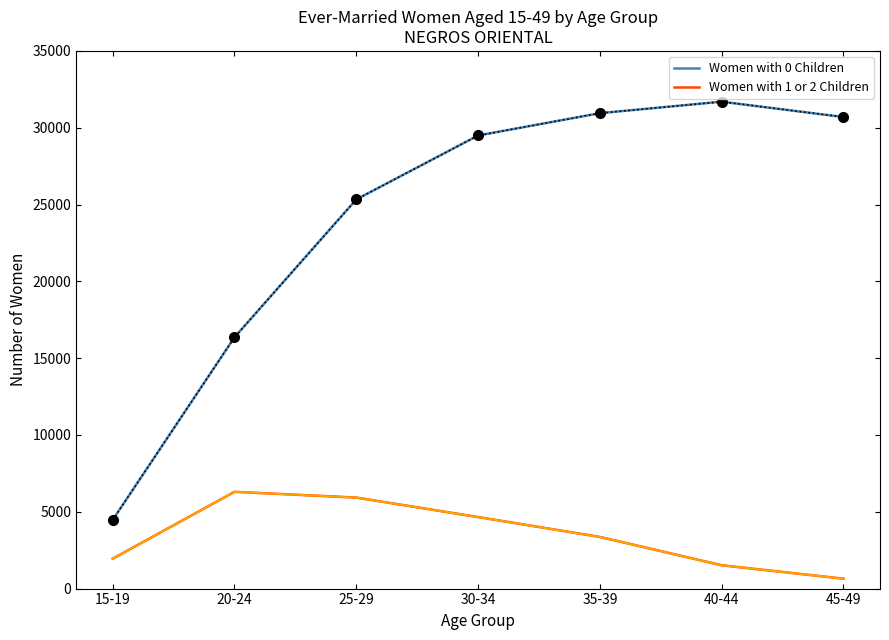

At which label is Women with 0 Children closest to 18083?

20-24